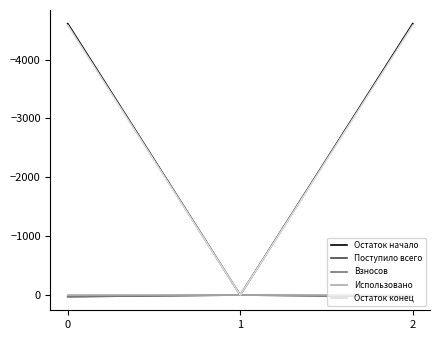

True or false: Взносов has a value of 6.0 at 0.

False